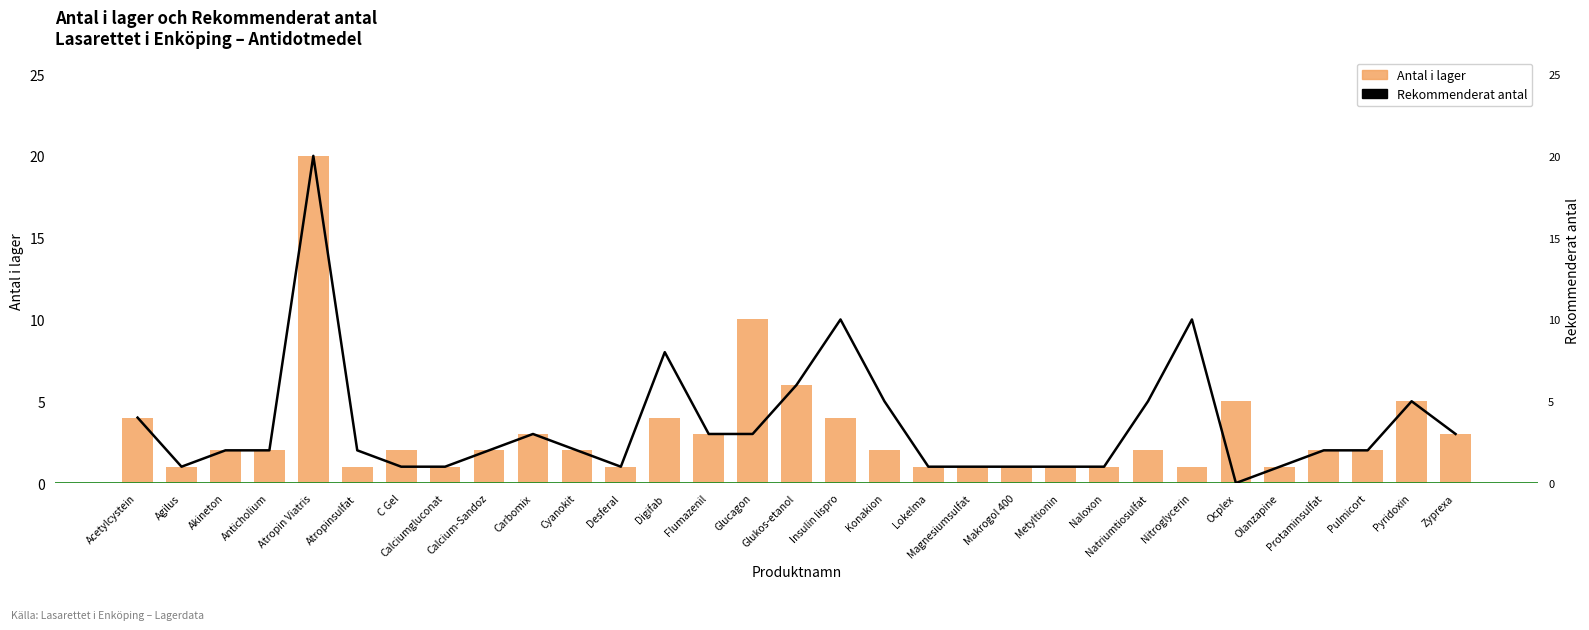

Is the value of Rekommenderat antal (grön) at Olanzapine greater than the value of Rekommenderat antal at Zyprexa?

No